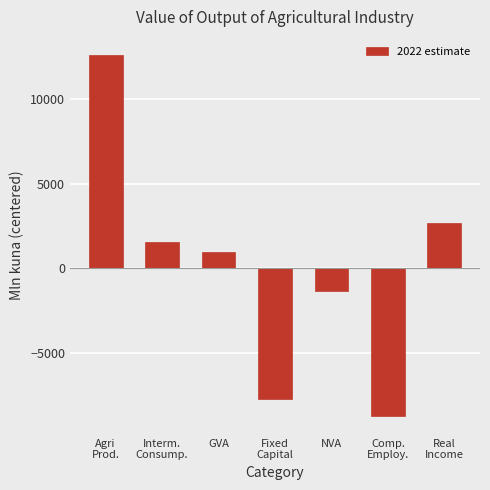

How many values are below zero?

3